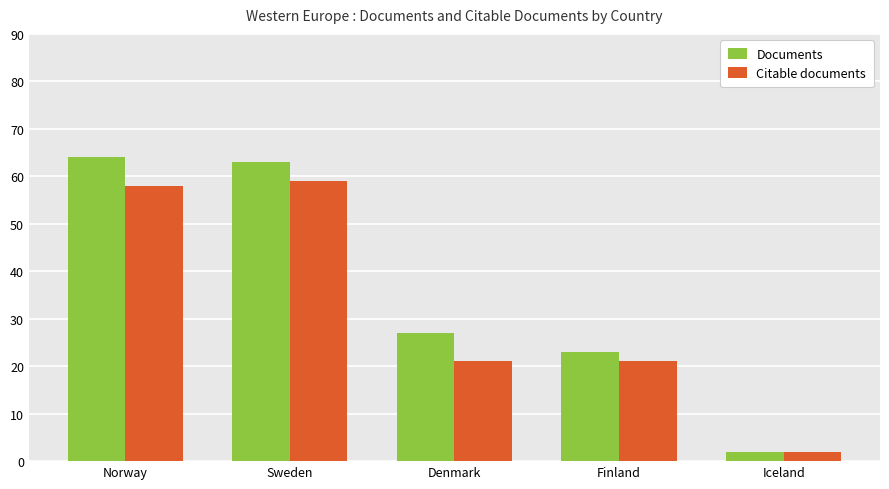

The Documents series shows 17 at Denmark. True or false?

False